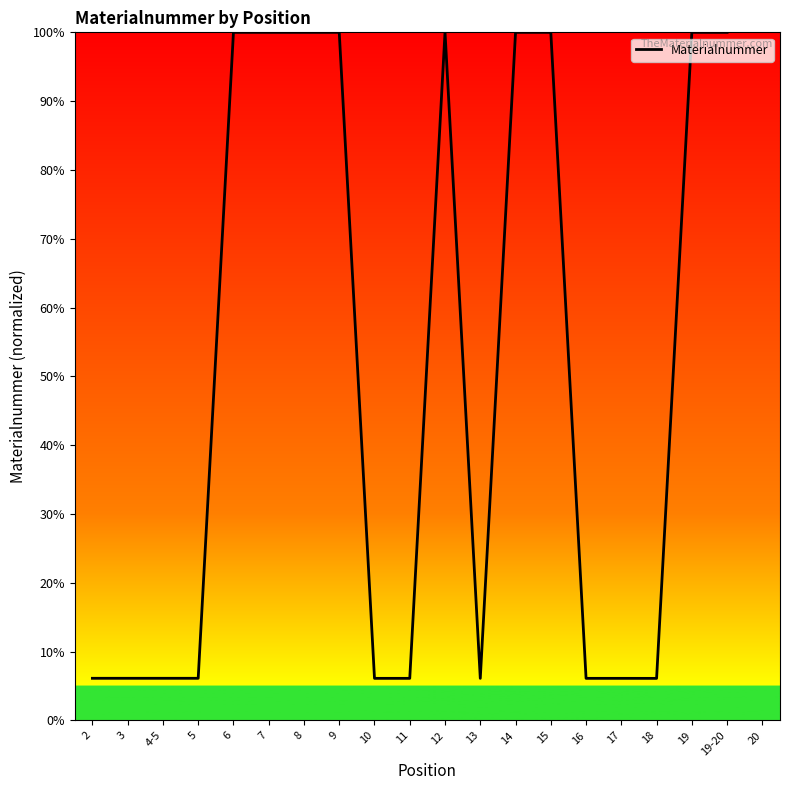

Approximately how many times larger is the value at 4-5 compared to 16?

1.0